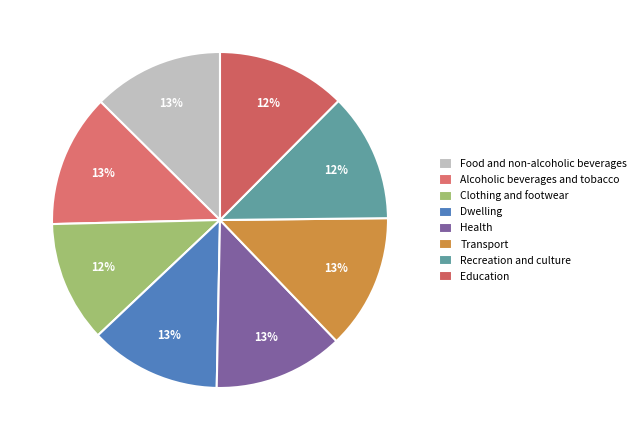

Is it true that Alcoholic beverages and tobacco is 1% of the pie?

False